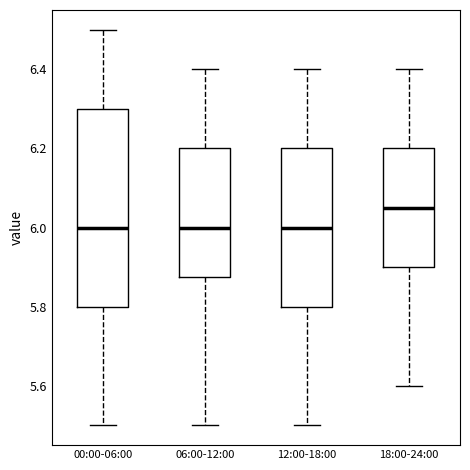

Comparing the boxes themselves (not the whiskers), which one is the tallest?

00:00-06:00